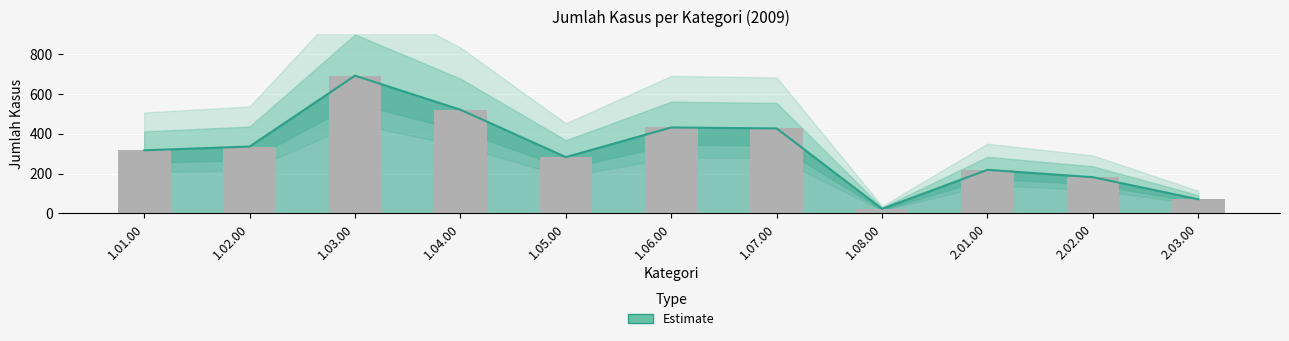

Where does the data first go above 317?

1.02.00